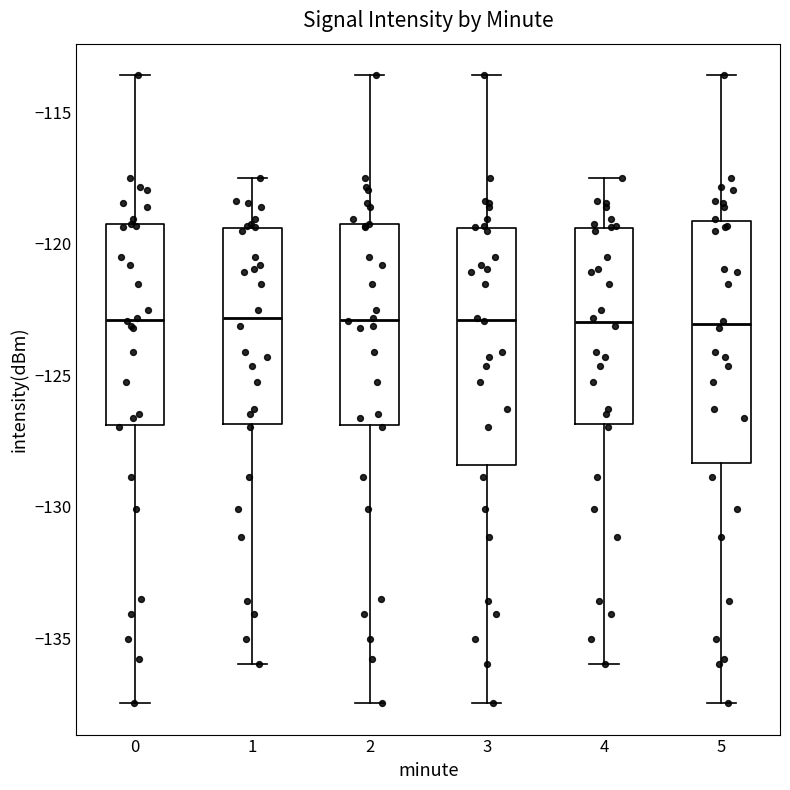

Reading left to right, transcribe this box plot: for each box, give where its median line is, the range the box spans, and where its two whiskers end, as read against the y-axis. The values are not printed on the chart, so give them approximately, as read against the axis.

0: median -123.0, box -127.0 to -119.5, whiskers -137.5 to -113.5
1: median -123.0, box -127.0 to -119.5, whiskers -136.0 to -117.5
2: median -123.0, box -127.0 to -119.5, whiskers -137.5 to -113.5
3: median -123.0, box -128.5 to -119.5, whiskers -137.5 to -113.5
4: median -123.0, box -127.0 to -119.5, whiskers -136.0 to -117.5
5: median -123.0, box -128.5 to -119.0, whiskers -137.5 to -113.5